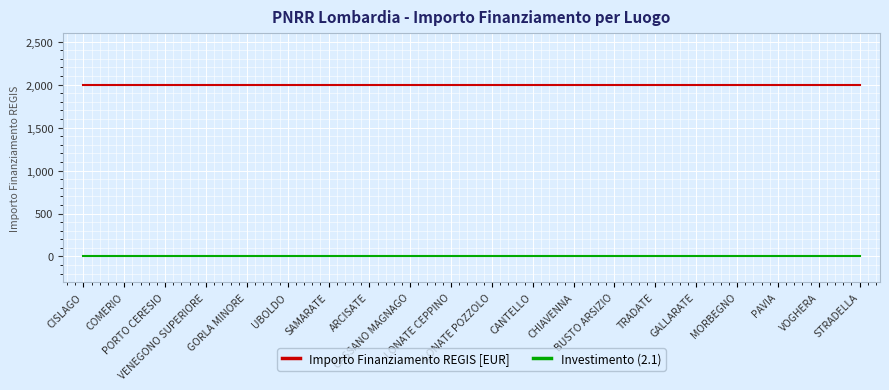

Reading left to right, list all the values displayed in this chart.

Importo Finanziamento REGIS [EUR]: CISLAGO=2000.0	COMERIO=2000.0	PORTO CERESIO=2000.0	VENEGONO SUPERIORE=2000.0	GORLA MINORE=2000.0	UBOLDO=2000.0	SAMARATE=2000.0	ARCISATE=2000.0	CASSANO MAGNAGO=2000.0	LONATE CEPPINO=2000.0	LONATE POZZOLO=2000.0	CANTELLO=2000.0	CHIAVENNA=2000.0	BUSTO ARSIZIO=2000.0	TRADATE=2000.0	GALLARATE=2000.0	MORBEGNO=2000.0	PAVIA=2000.0	VOGHERA=2000.0	STRADELLA=2000.0
Investimento (2.1): CISLAGO=2.1	COMERIO=2.1	PORTO CERESIO=2.1	VENEGONO SUPERIORE=2.1	GORLA MINORE=2.1	UBOLDO=2.1	SAMARATE=2.1	ARCISATE=2.1	CASSANO MAGNAGO=2.1	LONATE CEPPINO=2.1	LONATE POZZOLO=2.1	CANTELLO=2.1	CHIAVENNA=2.1	BUSTO ARSIZIO=2.1	TRADATE=2.1	GALLARATE=2.1	MORBEGNO=2.1	PAVIA=2.1	VOGHERA=2.1	STRADELLA=2.1